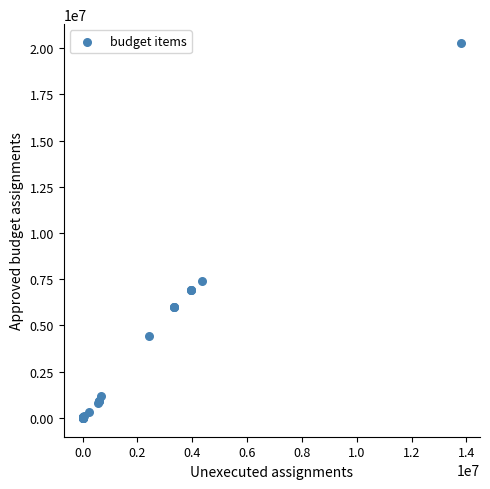

What Y value in the scatter plot is closest to 10138500?

7393100